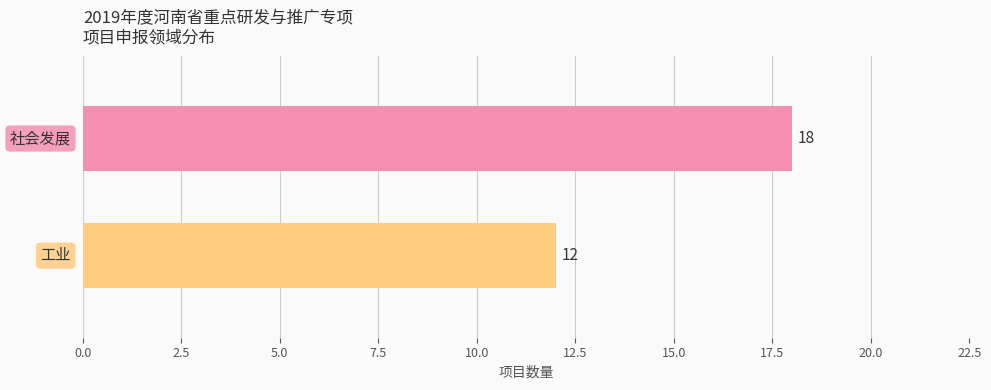

Reading bottom to top, what are all the values shown in this chart?

12	18